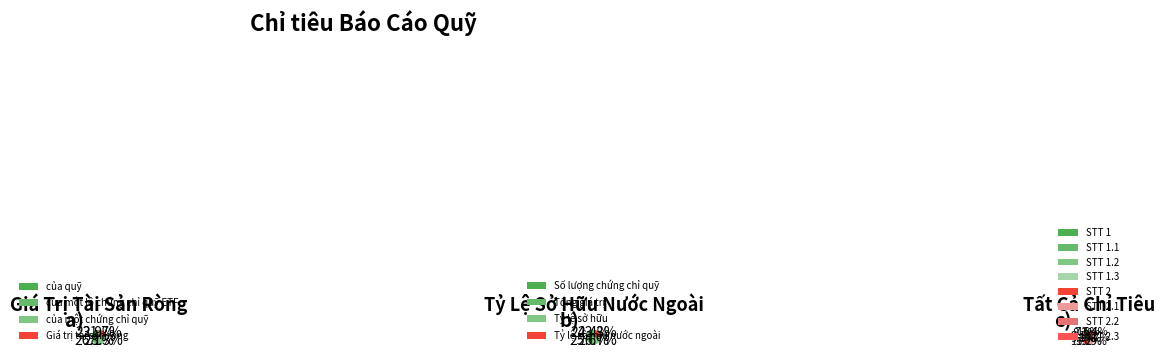

The 3 slice represents 13% of the pie. True or false?

False